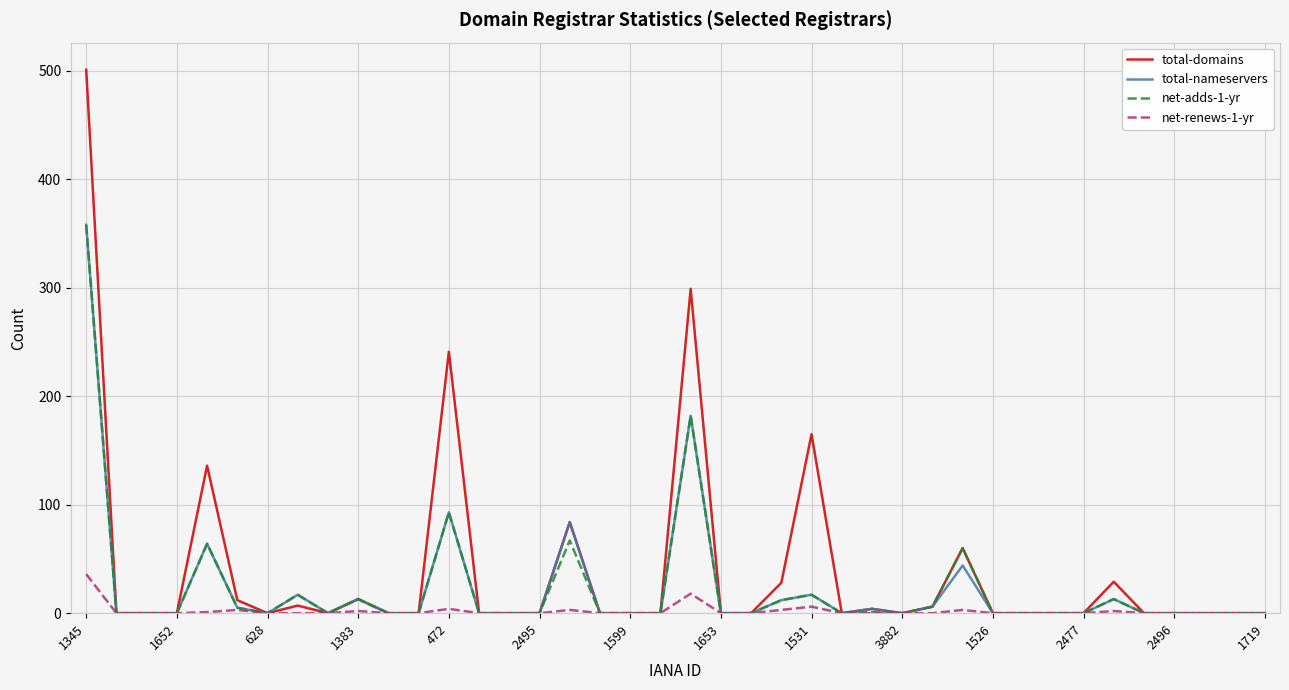

Which series has the largest range (max minus min)?

total-domains